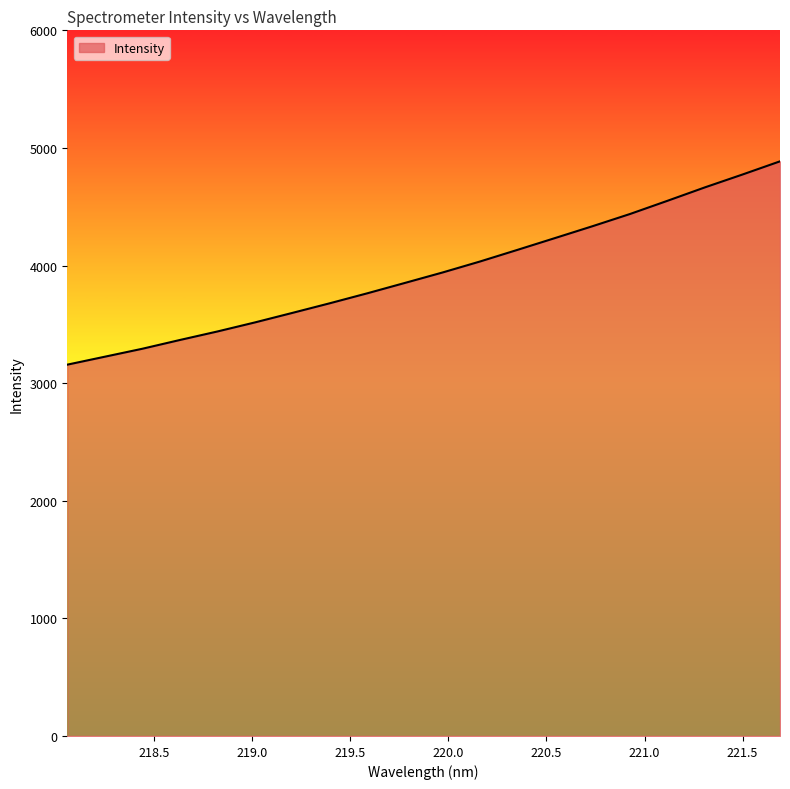

What is the difference between the maximum and minimum values?

1728.8